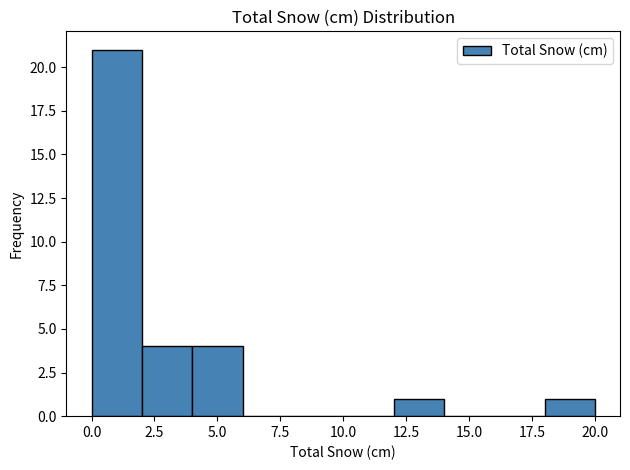

What is the height of the bar covering 12 to 14 on the x-axis? The values are not printed on the chart, so give them approximately, as read against the axis.

1